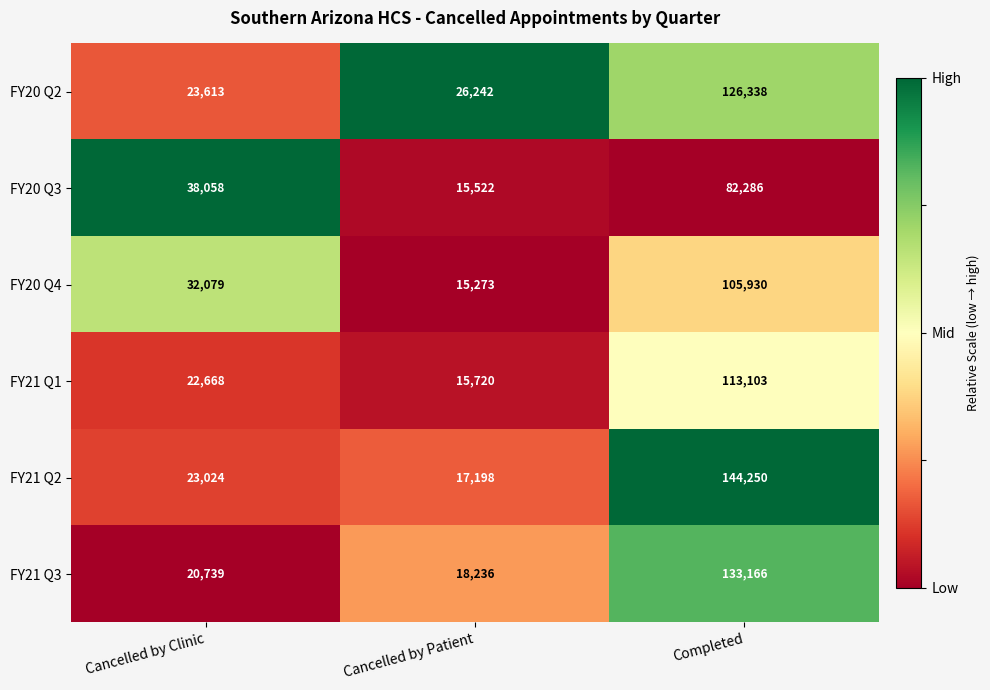

Which series has the largest total across all categories?

FY21 Q2